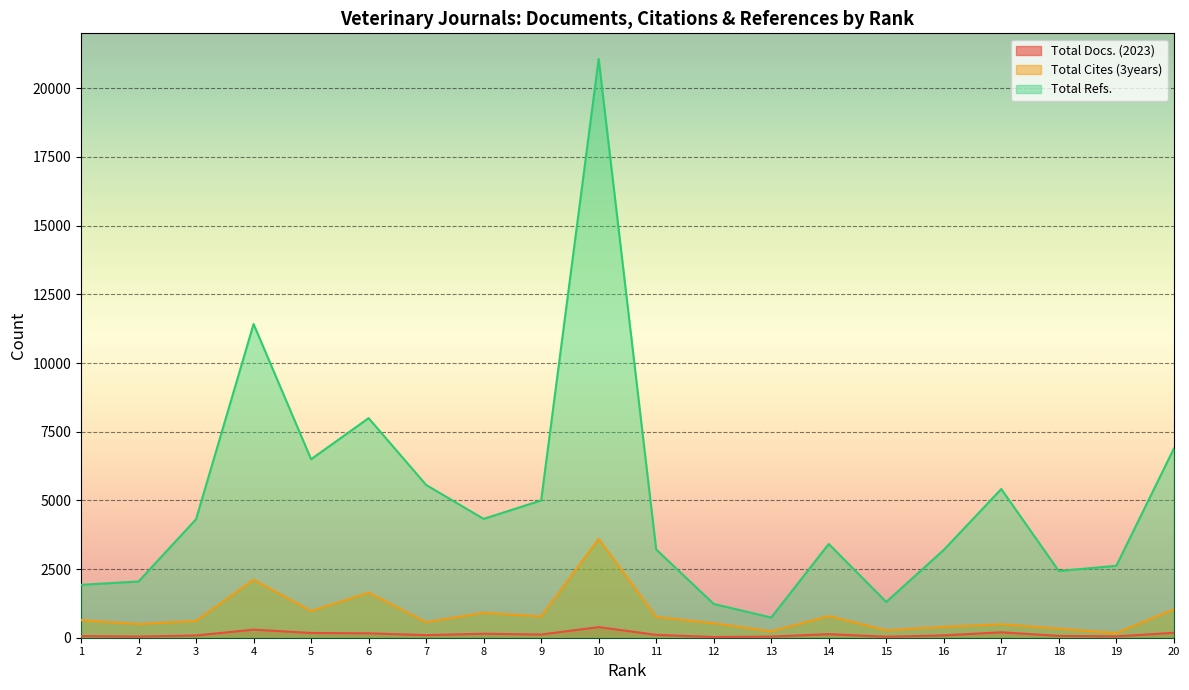

True or false: Total Cites (3years) and Total Refs. cross at least once.

False